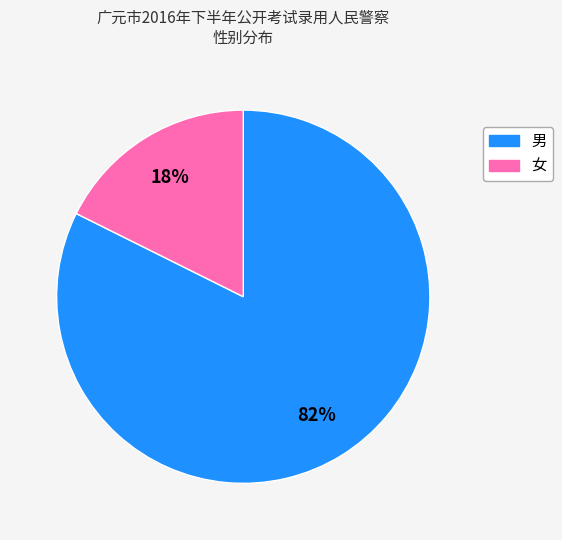

True or false: 女 accounts for 30% of the total.

False